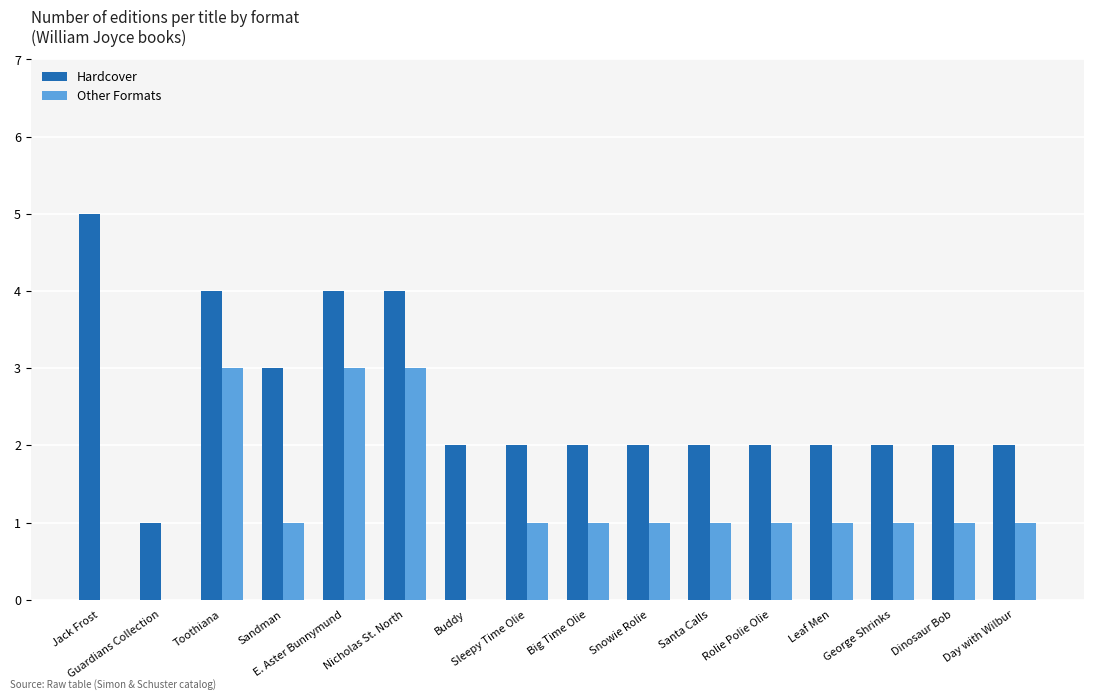

Are the bars horizontal?

No